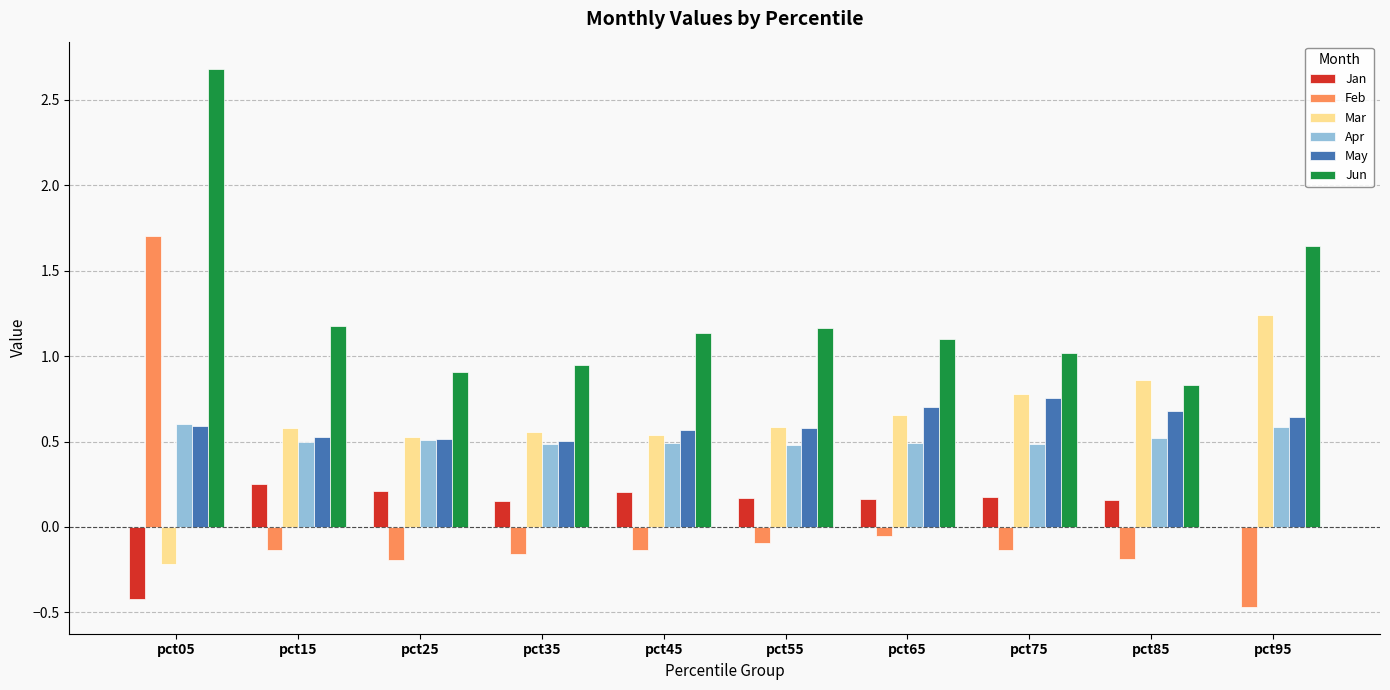

At which label does Mar reach its peak?

pct95